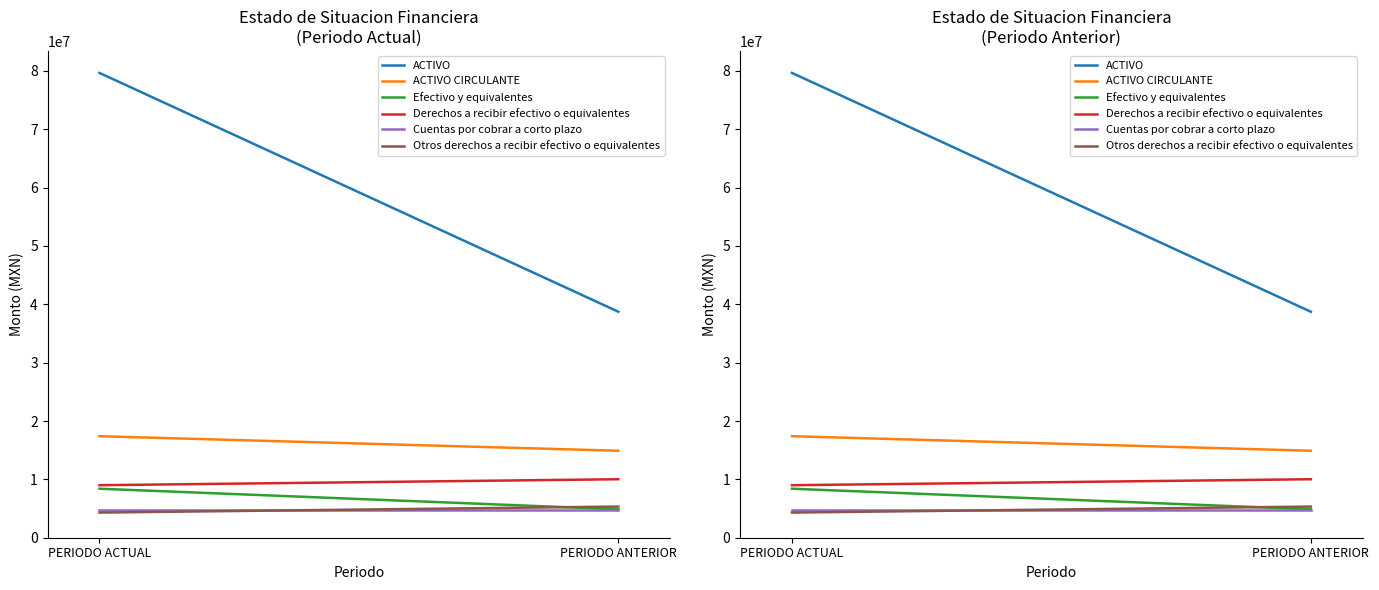

Between PERIODO ACTUAL and PERIODO ANTERIOR, which series saw the biggest shift?

ACTIVO